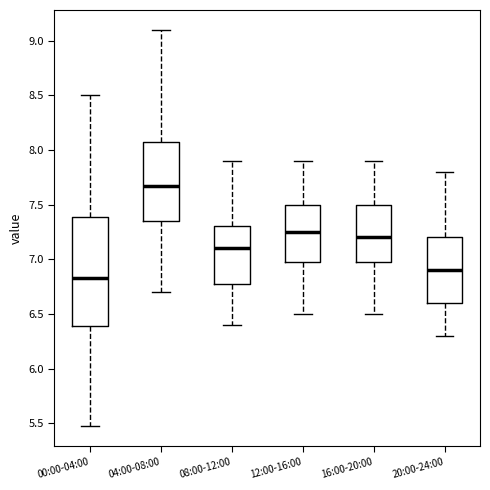

Reading left to right, read every box against the y-axis: the position of its median line, the range the box covers, and the ends of its whiskers. The values are not printed on the chart, so give them approximately, as read against the axis.

00:00-04:00: median 6.85, box 6.40 to 7.40, whiskers 5.45 to 8.50
04:00-08:00: median 7.65, box 7.35 to 8.10, whiskers 6.70 to 9.10
08:00-12:00: median 7.10, box 6.80 to 7.30, whiskers 6.40 to 7.90
12:00-16:00: median 7.25, box 7.00 to 7.50, whiskers 6.50 to 7.90
16:00-20:00: median 7.20, box 7.00 to 7.50, whiskers 6.50 to 7.90
20:00-24:00: median 6.90, box 6.60 to 7.20, whiskers 6.30 to 7.80